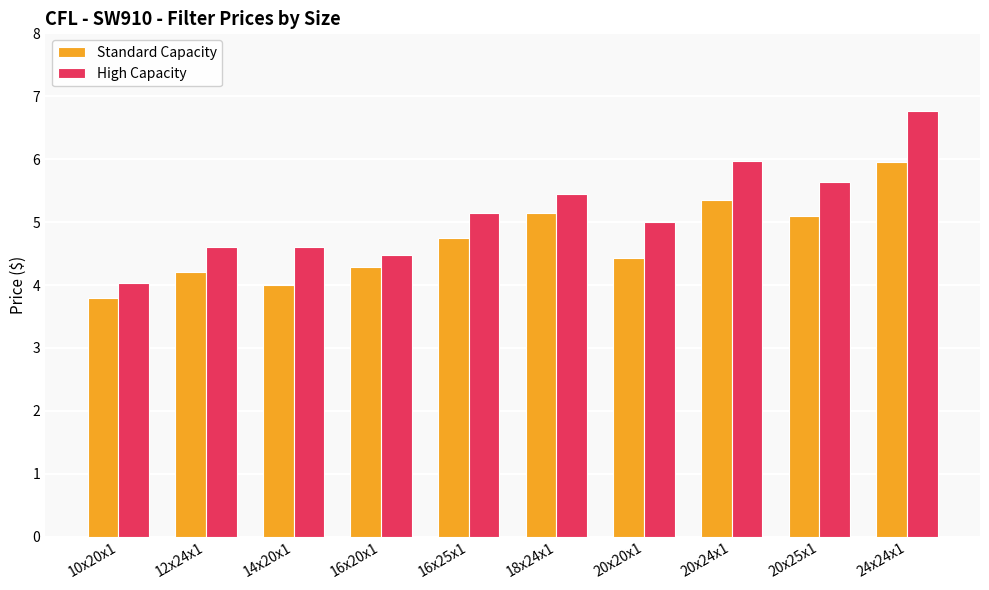

What is the label of the 1st bar from the right?

24x24x1